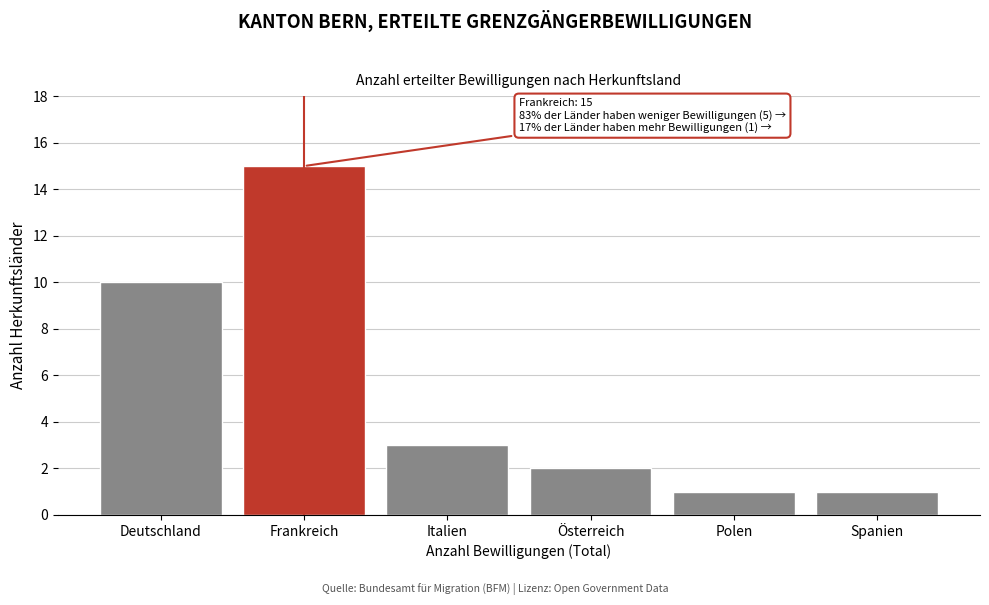

Reading right to left, list all the values displayed in this chart.

Spanien=1	Polen=1	Österreich=2	Italien=3	Frankreich=15	Deutschland=10